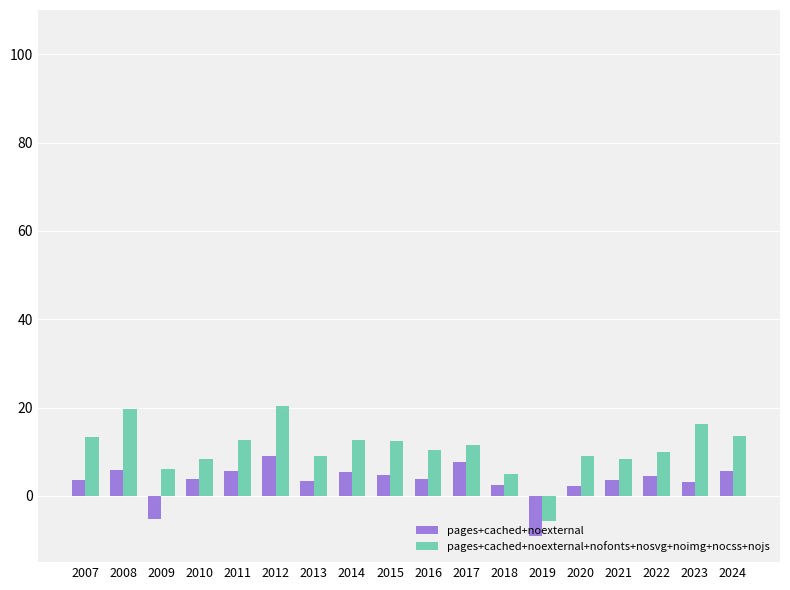

Which series has the largest total across all categories?

pages+cached+noexternal+nofonts+nosvg+noimg+nocss+nojs